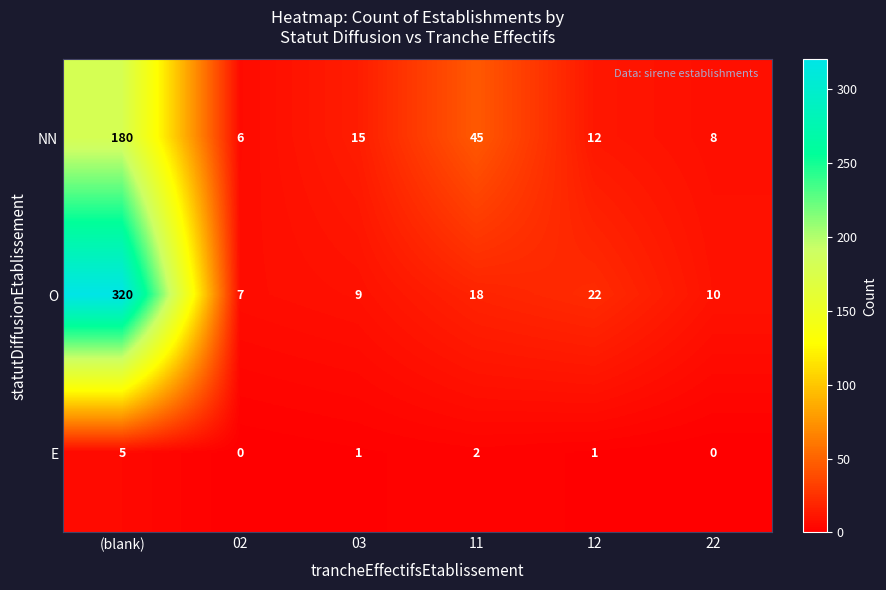

Which series has the widest spread of values?

O